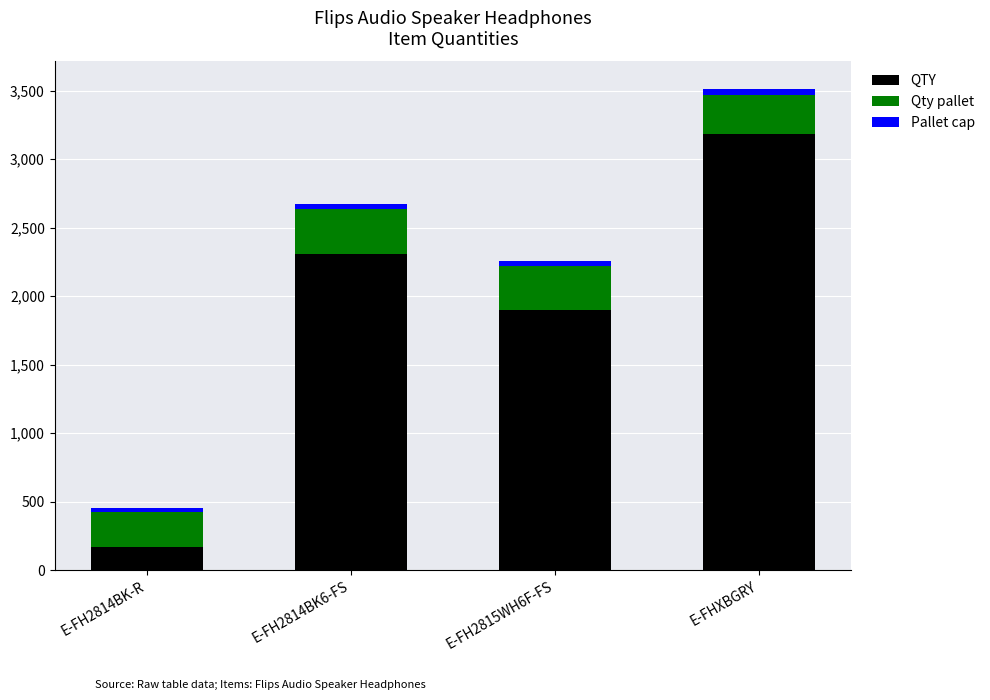

Where is QTY nearest to the value 1675?

E-FH2815WH6F-FS